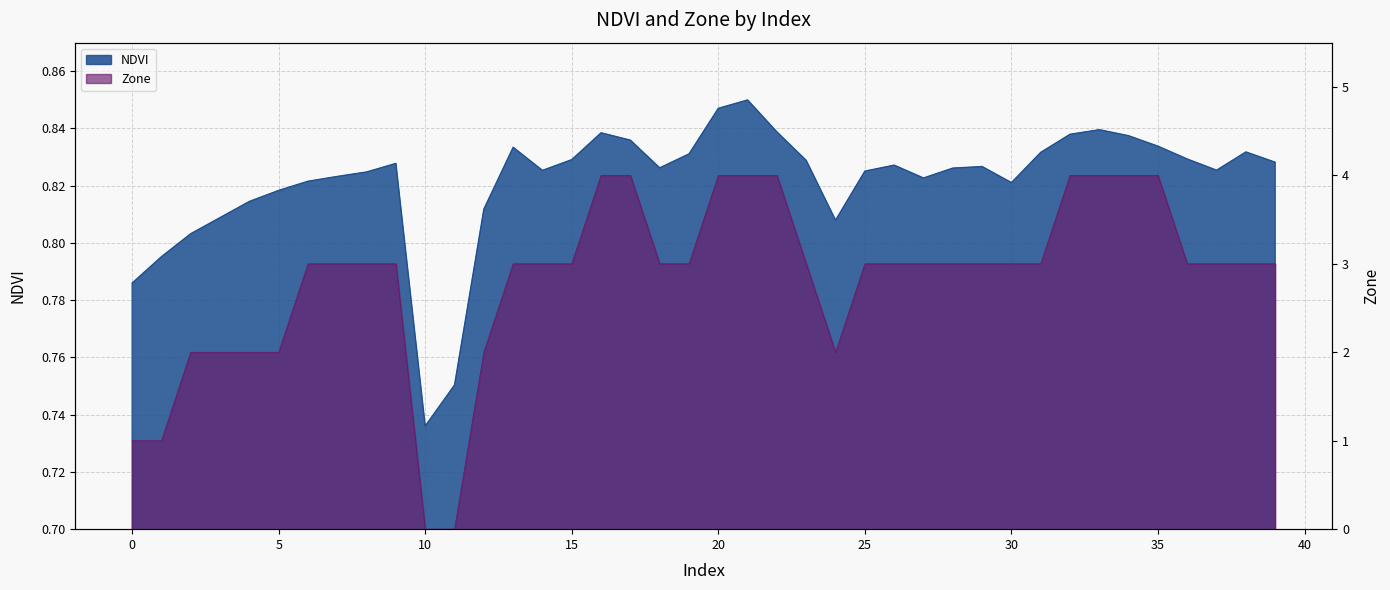

Is it true that NDVI equals 0.8 at 12?

True